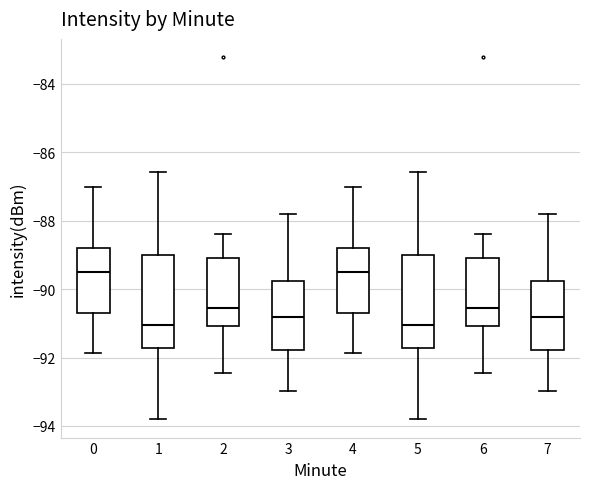

Where does the median line of the box at x = 2 sit on the y-axis? The values are not printed on the chart, so give them approximately, as read against the axis.

-90.6